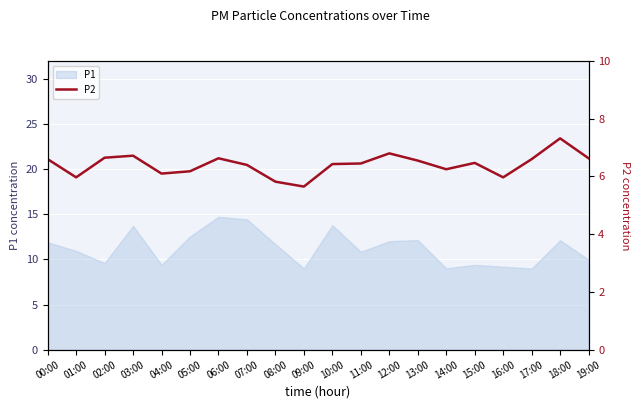

Is it true that P1 equals 21.3 at 00:00?

False